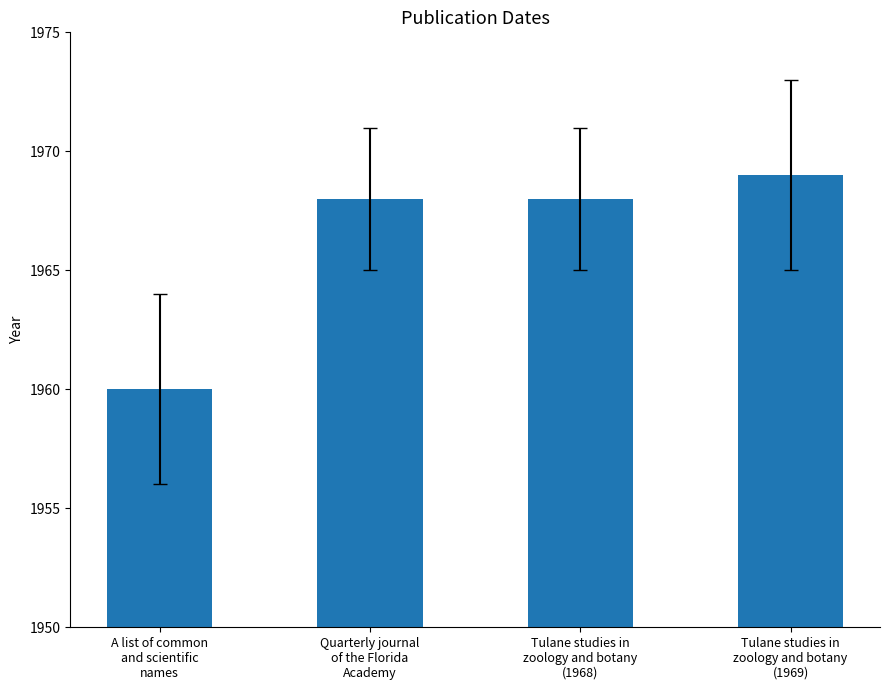

What is the greatest value displayed?

1969